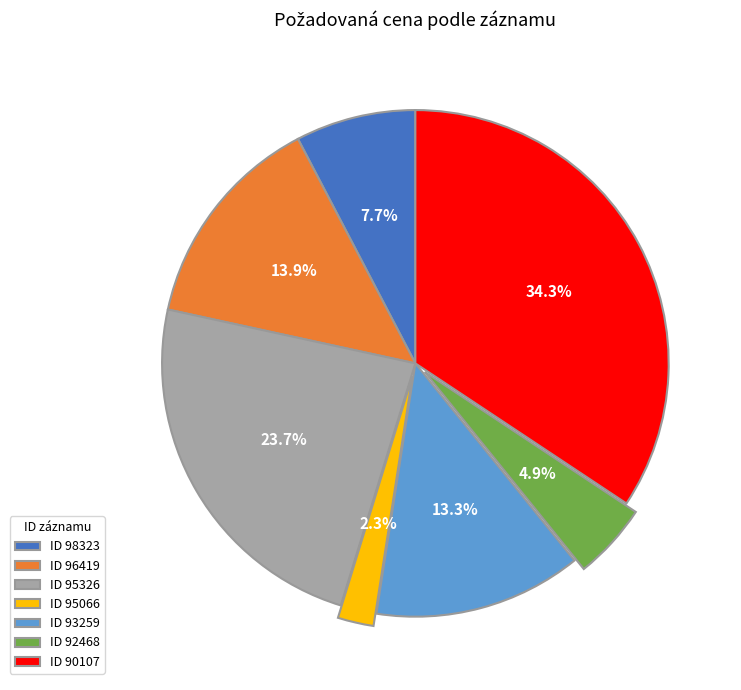

Which slice is the largest?

ID 90107